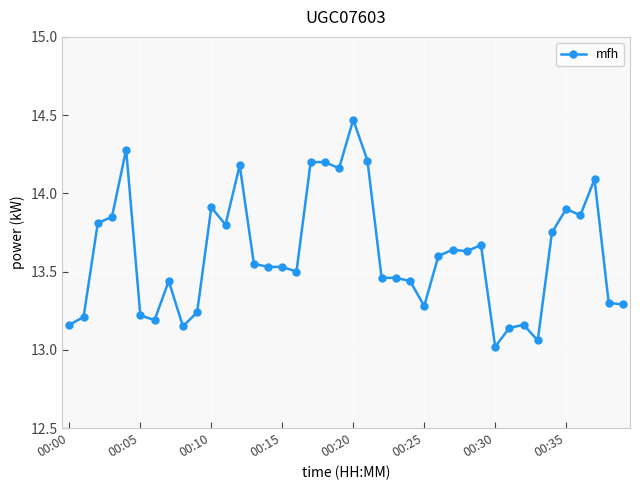

What is the minimum value shown in the chart?

13.0